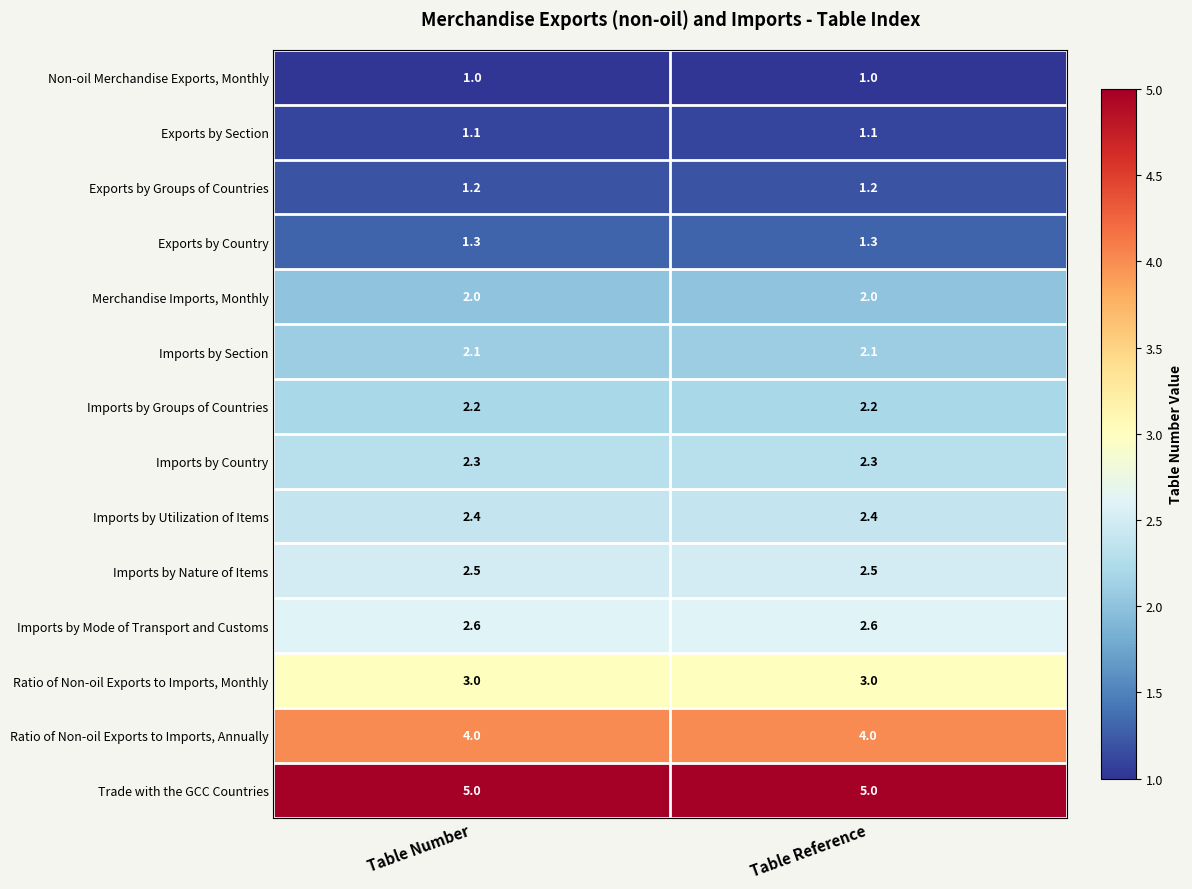

Reading left to right, list all the values displayed in this chart.

Non-oil Merchandise Exports, Monthly: Table Number=1.0	Table Reference=1.0
Exports by Section: Table Number=1.1	Table Reference=1.1
Exports by Groups of Countries: Table Number=1.2	Table Reference=1.2
Exports by Country: Table Number=1.3	Table Reference=1.3
Merchandise Imports, Monthly: Table Number=2.0	Table Reference=2.0
Imports by Section: Table Number=2.1	Table Reference=2.1
Imports by Groups of Countries: Table Number=2.2	Table Reference=2.2
Imports by Country: Table Number=2.3	Table Reference=2.3
Imports by Utilization of Items: Table Number=2.4	Table Reference=2.4
Imports by Nature of Items: Table Number=2.5	Table Reference=2.5
Imports by Mode of Transport and Customs: Table Number=2.6	Table Reference=2.6
Ratio of Non-oil Exports to Imports, Monthly: Table Number=3.0	Table Reference=3.0
Ratio of Non-oil Exports to Imports, Annually: Table Number=4.0	Table Reference=4.0
Trade with the GCC Countries: Table Number=5.0	Table Reference=5.0